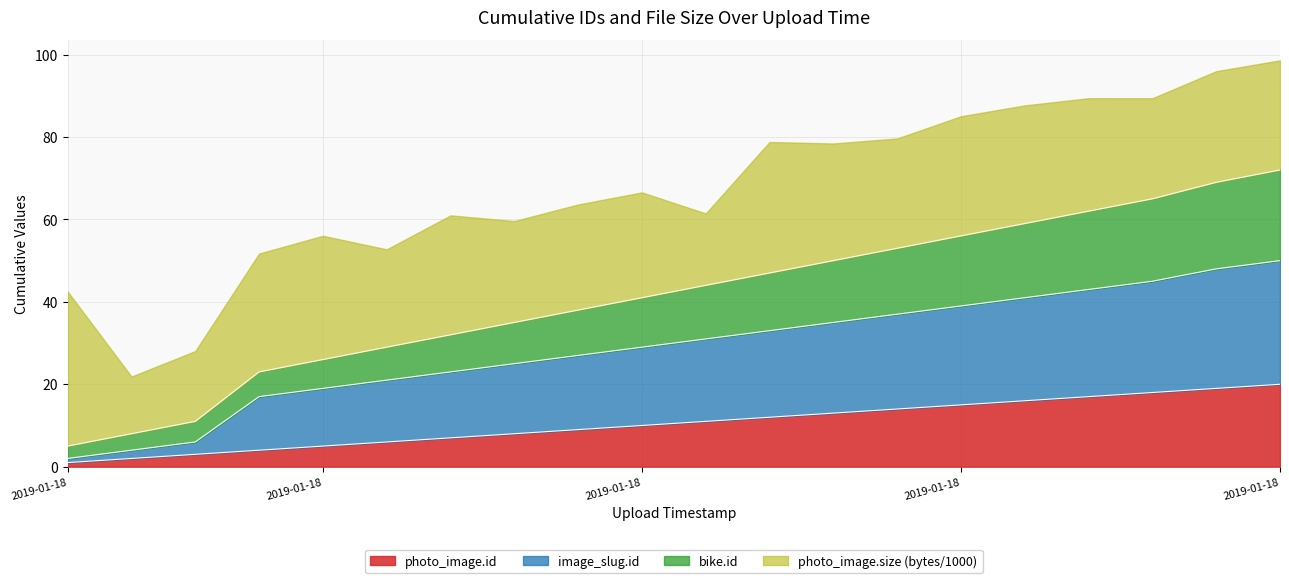

What are all the series names shown in the legend?

photo_image.id, image_slug.id, bike.id, photo_image.size (bytes/1000)